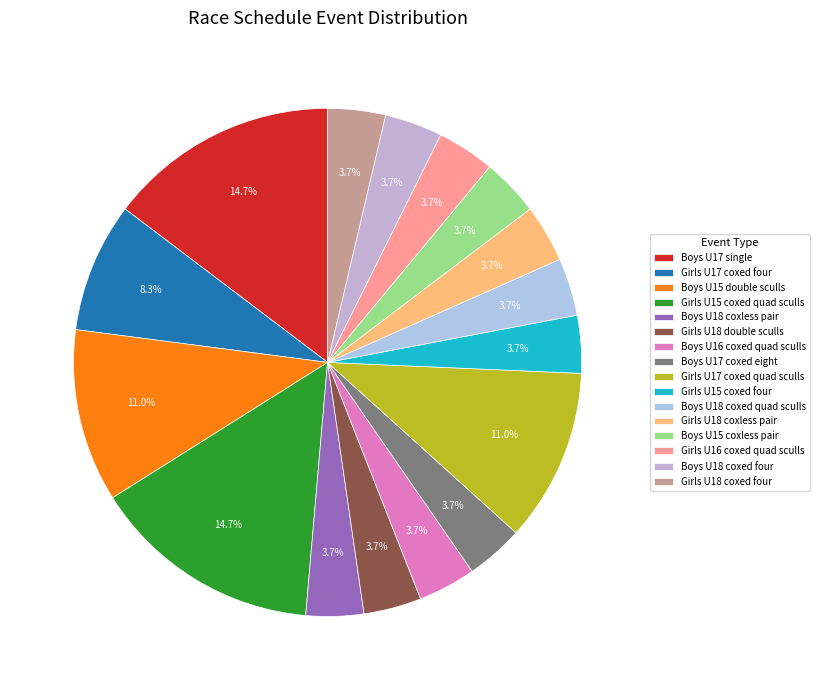

How many slices are in this pie chart?

16